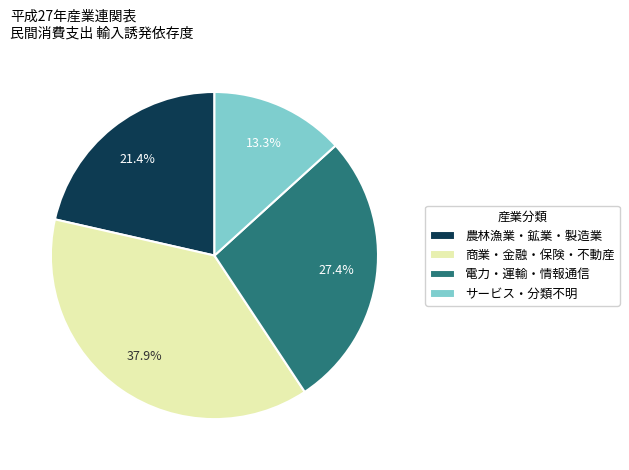

What is the smallest slice in the pie chart?

サービス・分類不明